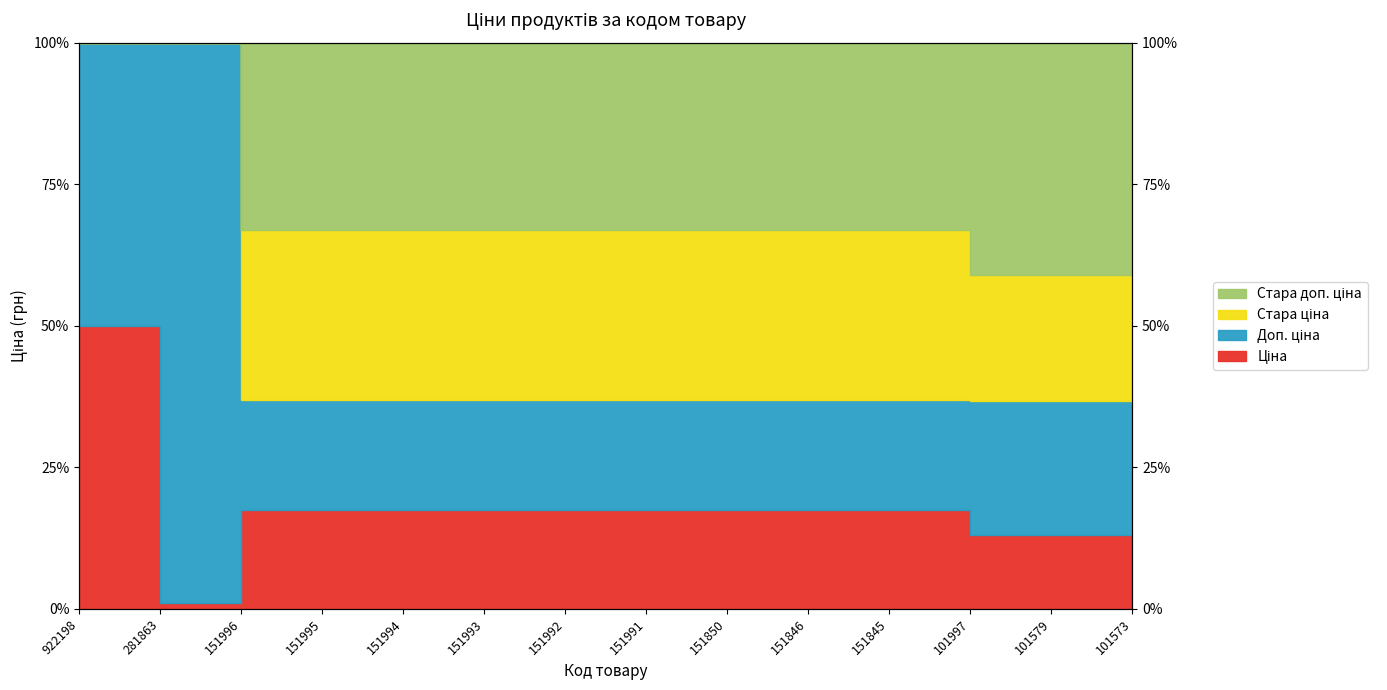

Which series has the largest total across all categories?

Стара доп. ціна